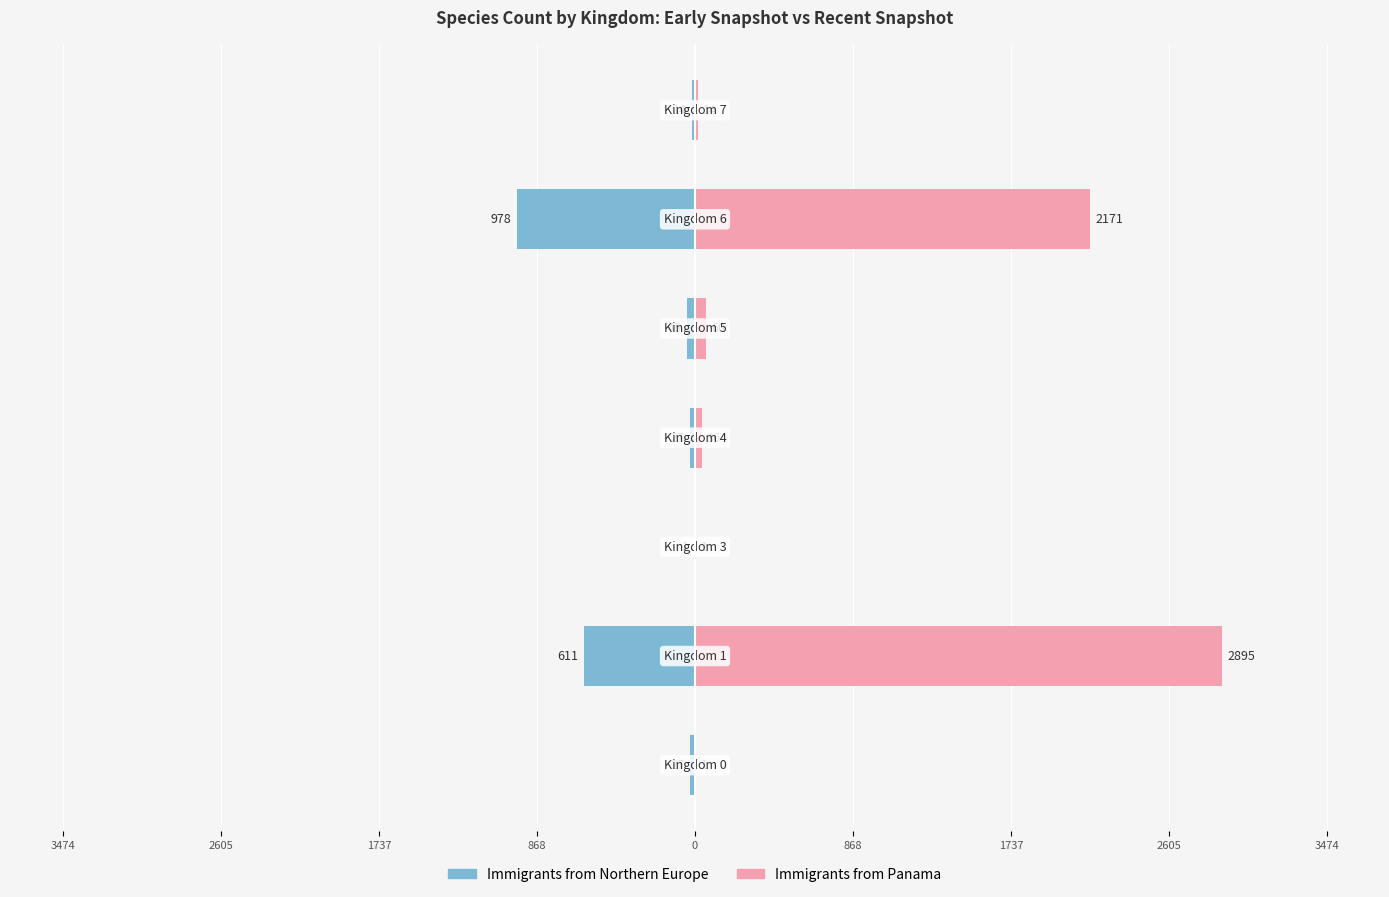

How many bars are there in each group?

2